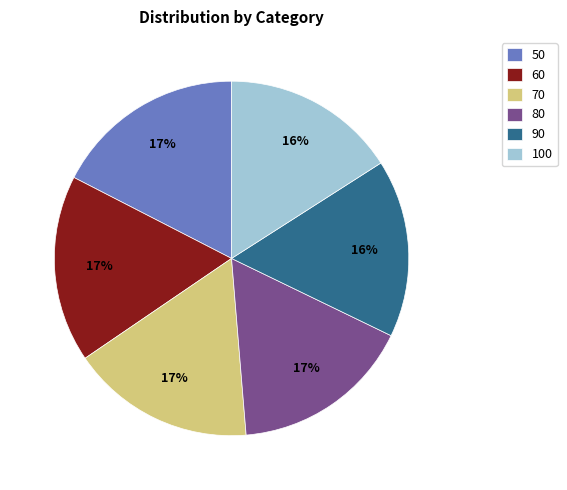

Count the number of slices in the pie.

6